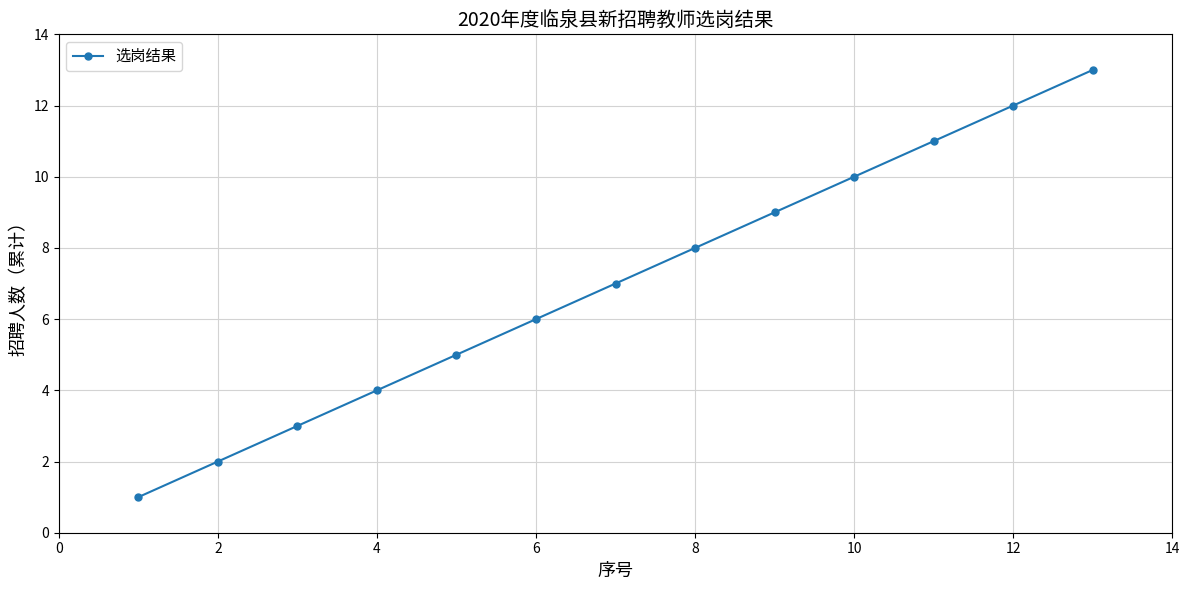

What is the sum of all values?

91